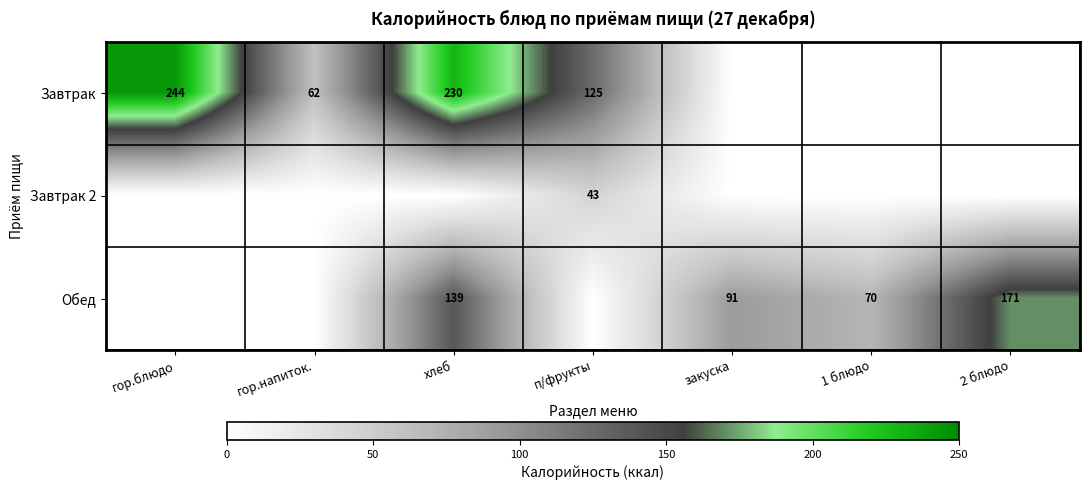

What is the sum of the Обед values at закуска and 1 блюдо?

161